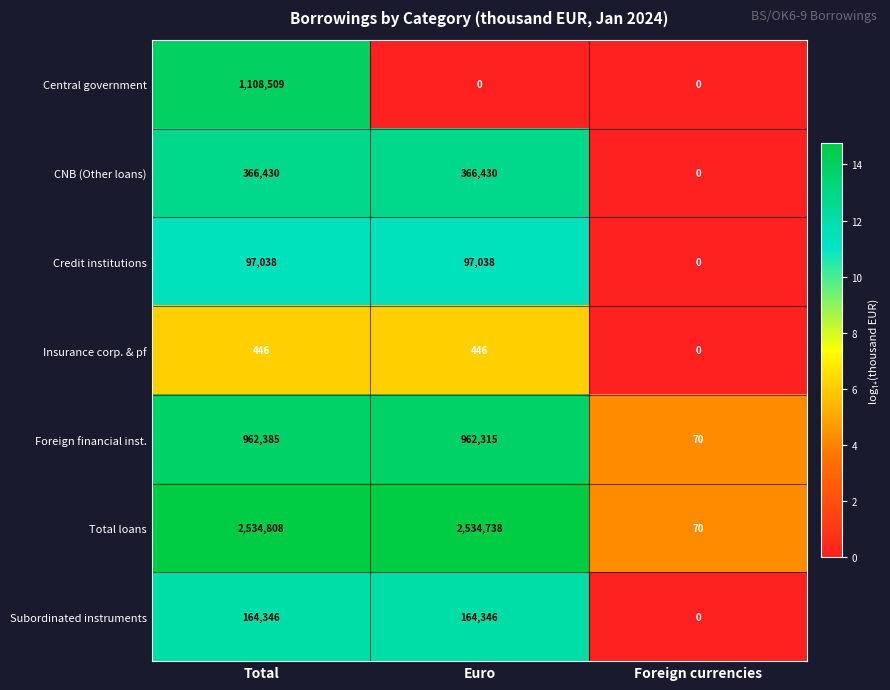

Read the Subordinated instruments value at Total.

164346